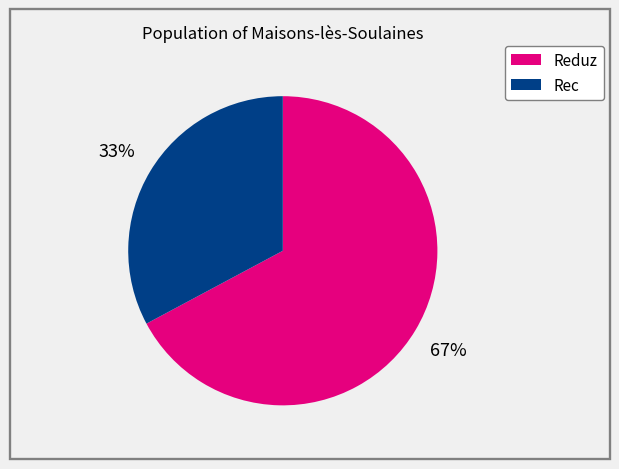

What is the smallest slice in the pie chart?

Rec